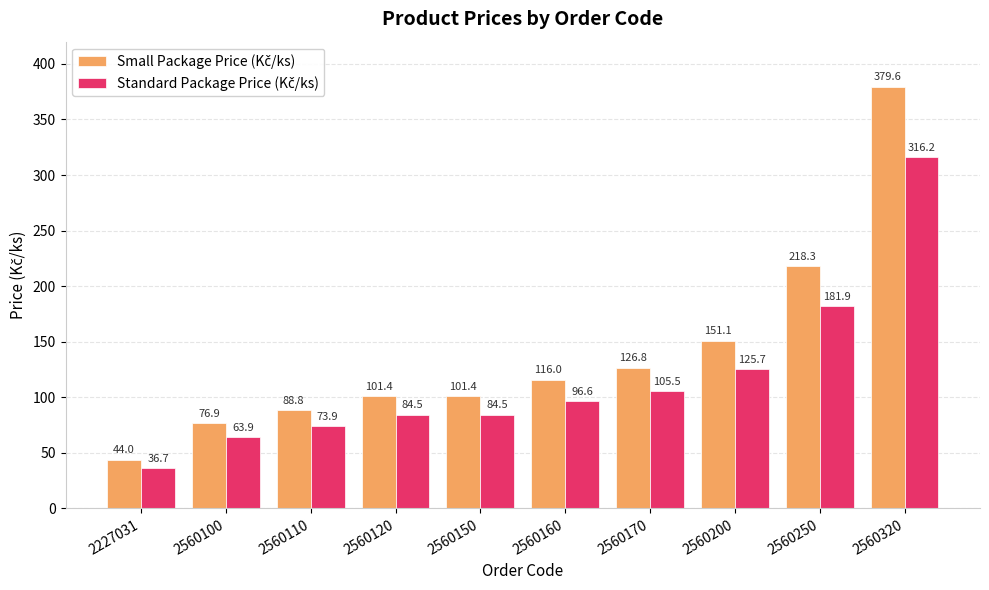

What is the spread (max minus min) of values at 2560160?

19.4